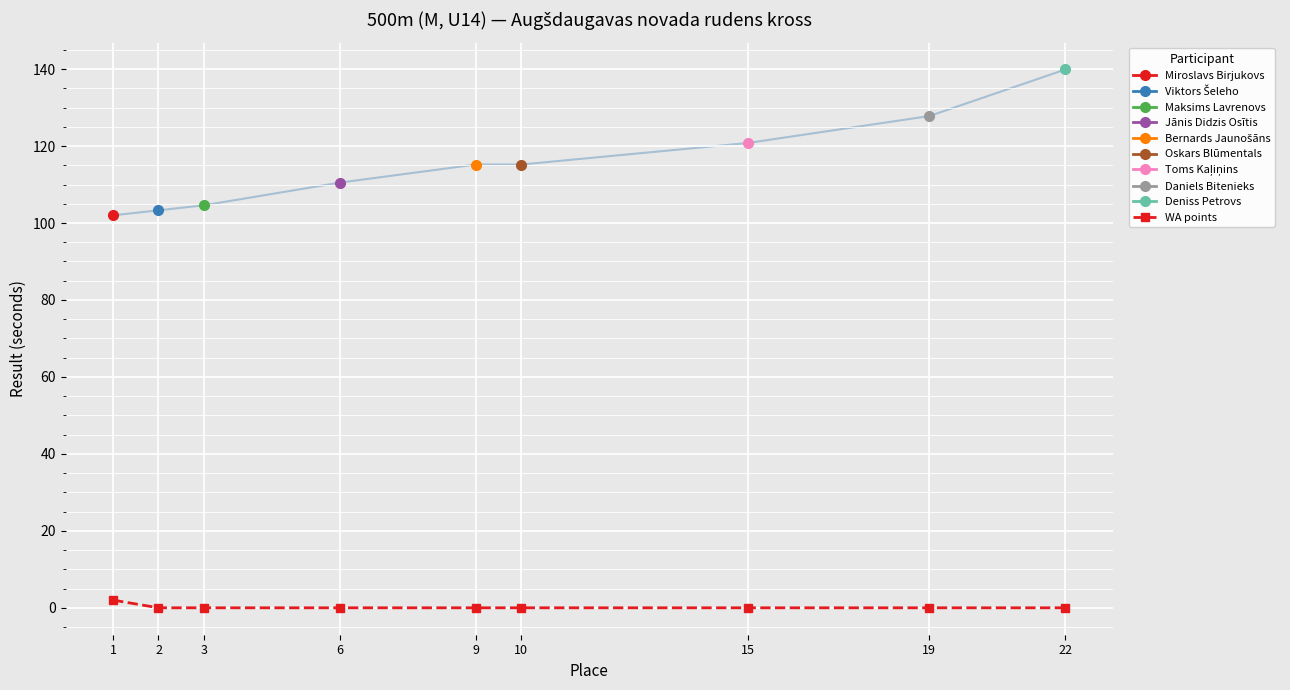

Reading left to right, what are all the values shown in this chart?

1=2	2=0	3=0	6=0	9=0	10=0	15=0	19=0	22=0